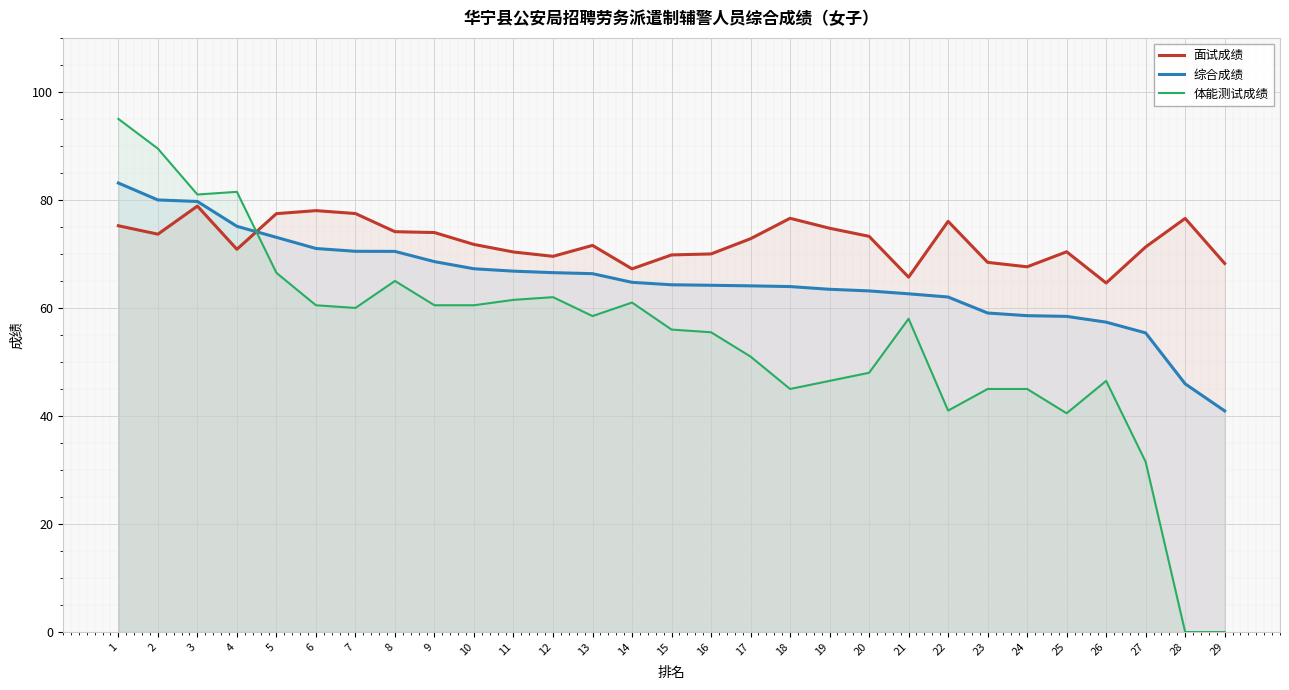

True or false: 综合成绩 has a value of 66.5 at 12.

True